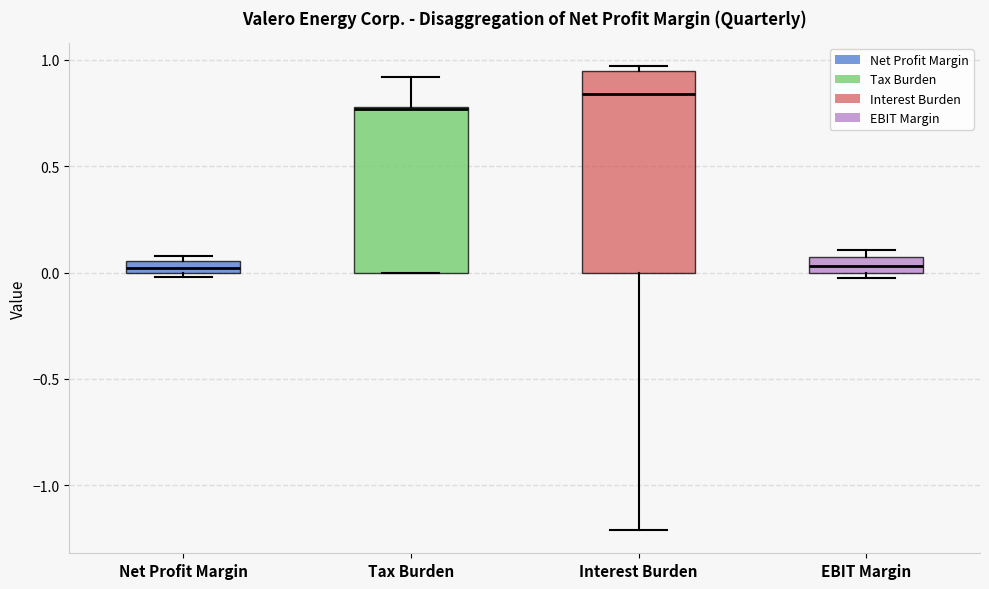

Which box is the tallest, from its lower edge to its upper edge?

Interest Burden